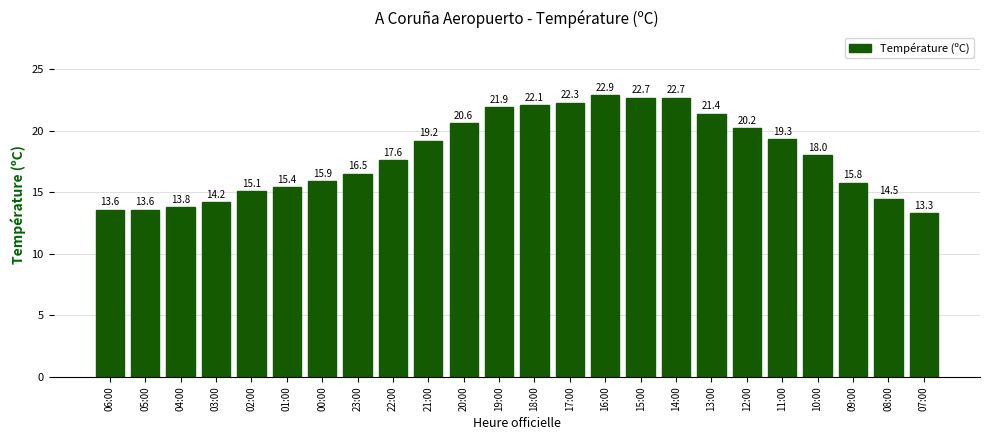

What is the change in value from 23:00 to 09:00?

-0.7